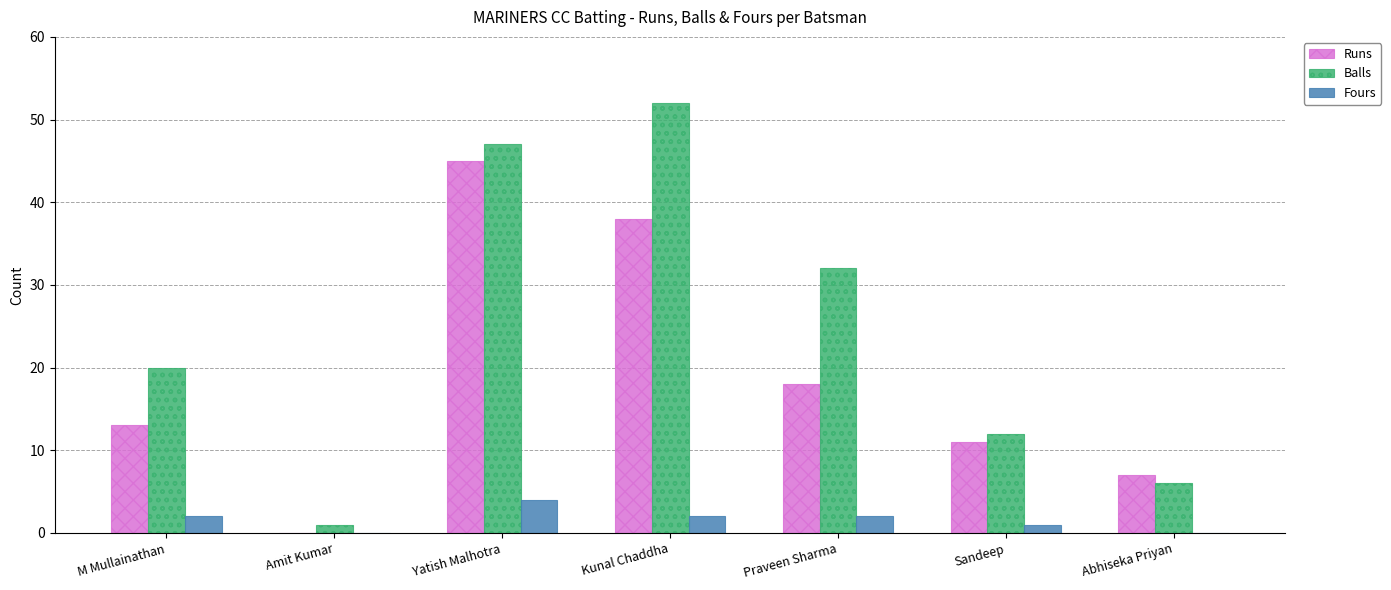

True or false: Runs has a value of 3 at M Mullainathan.

False